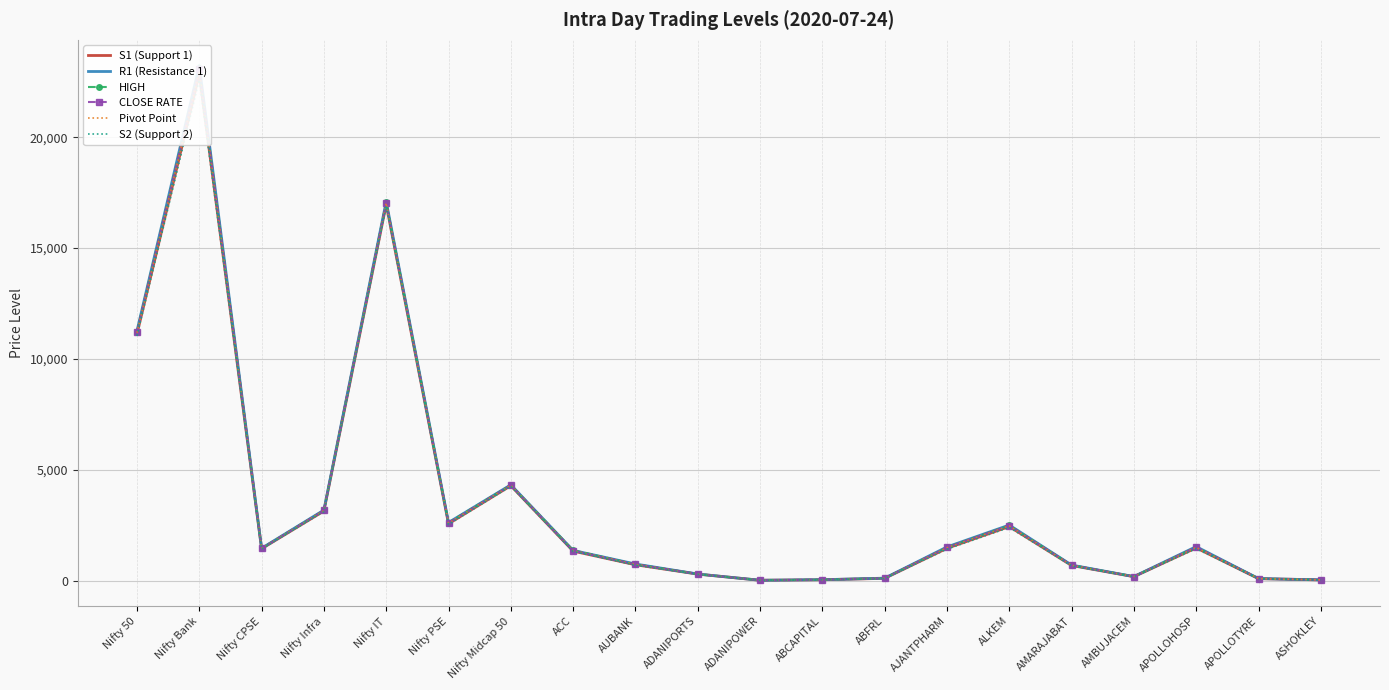

What is the highest value of the S2 (Support 2) series?

22592.9